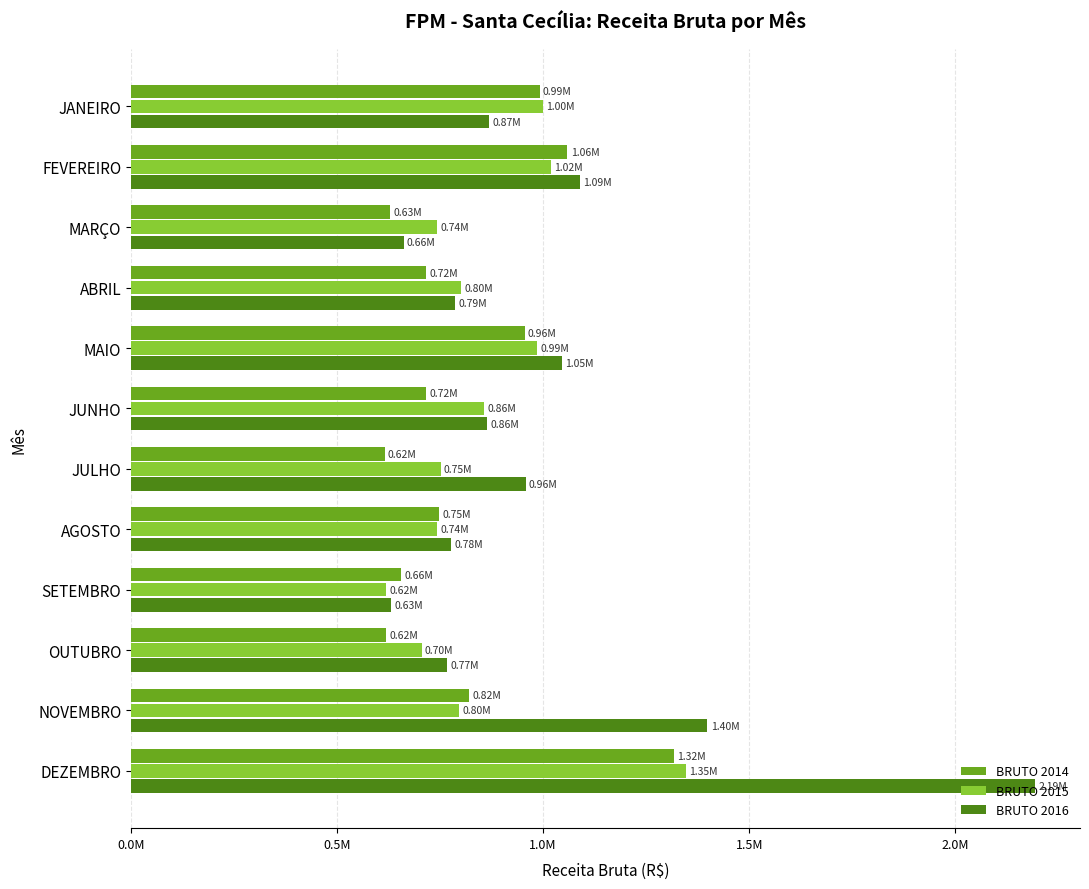

What are all the series names shown in the legend?

BRUTO 2014, BRUTO 2015, BRUTO 2016